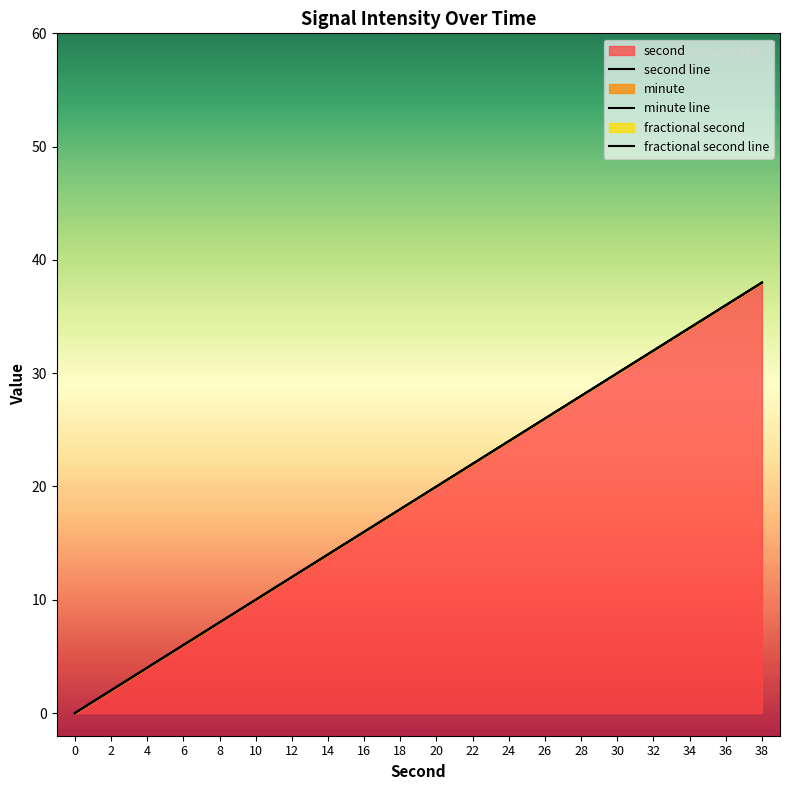

Is it true that second equals 4 at 4?

True